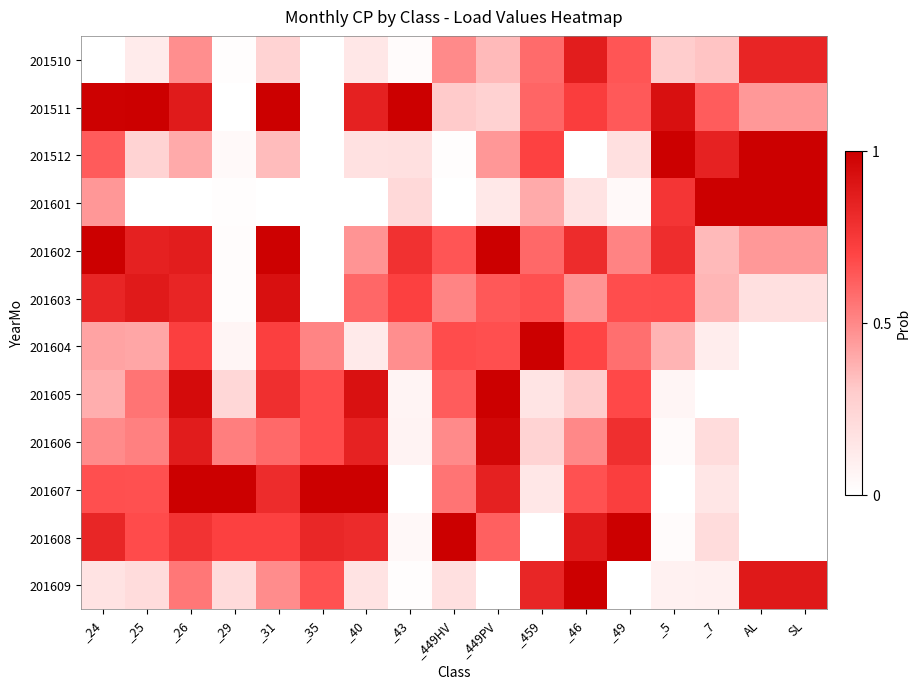

Which has a higher value, _449HV or _46?

_46